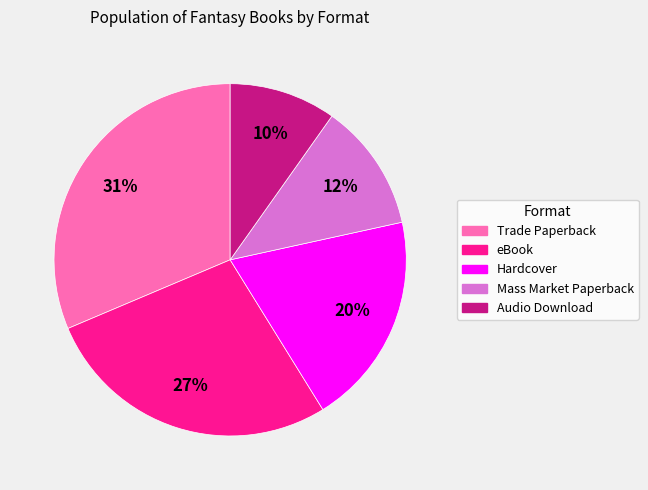

Is there a majority slice in this chart?

No